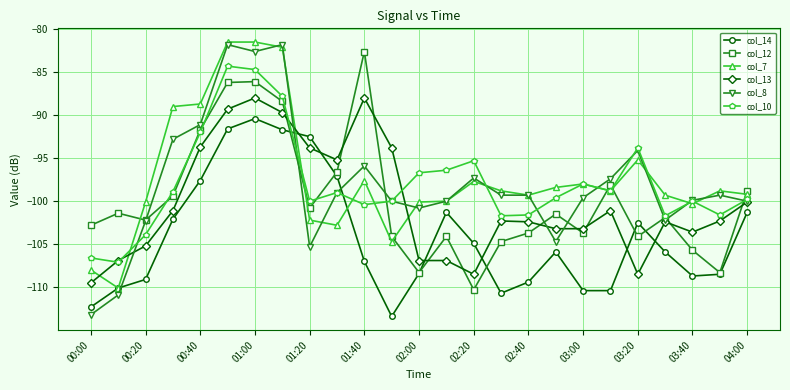

What is the greatest value displayed?

-81.5